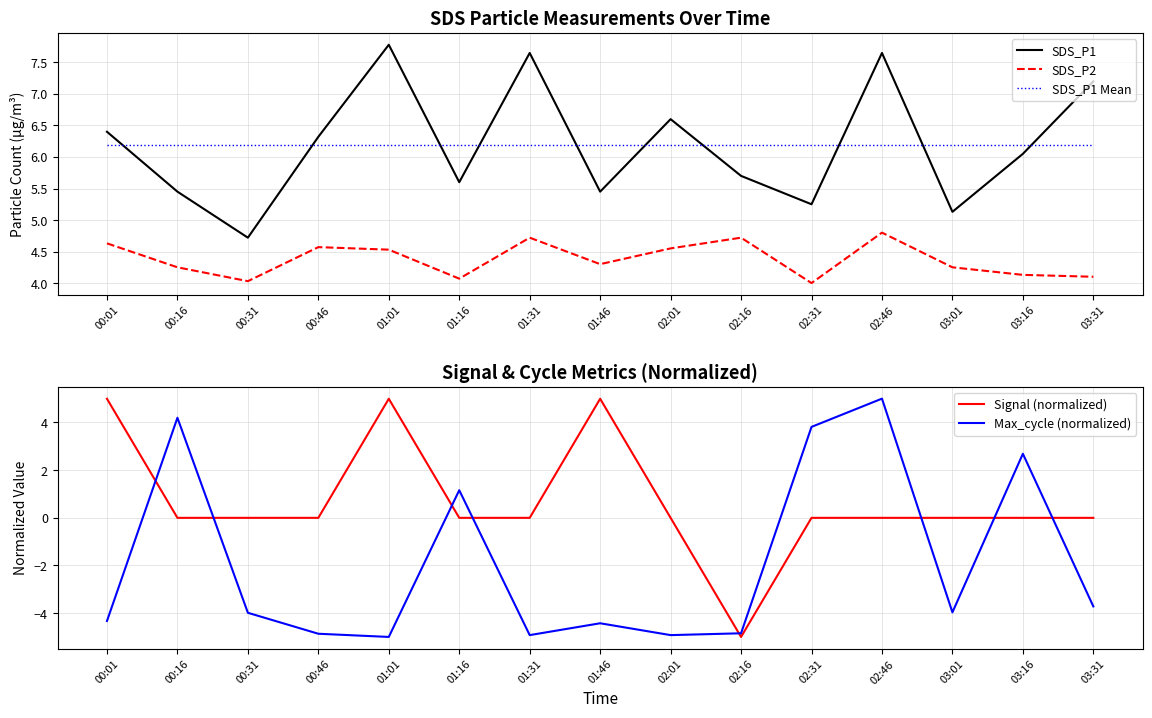

What is the total value across all series at 03:31?

13.8